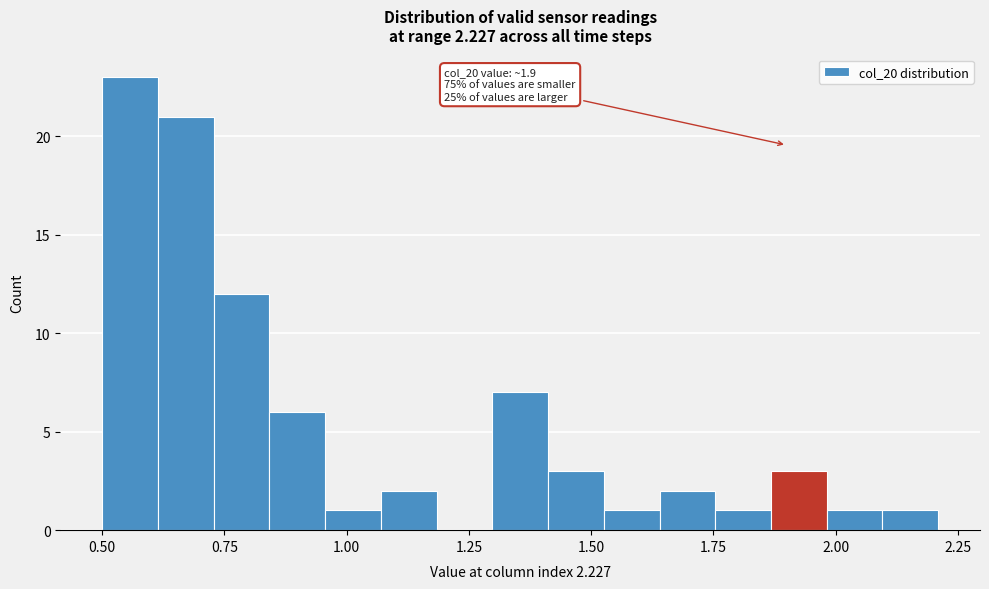

Around what value on the x-axis is the tallest bar? Give the approximate position of its centre, as read against the axis.

0.55